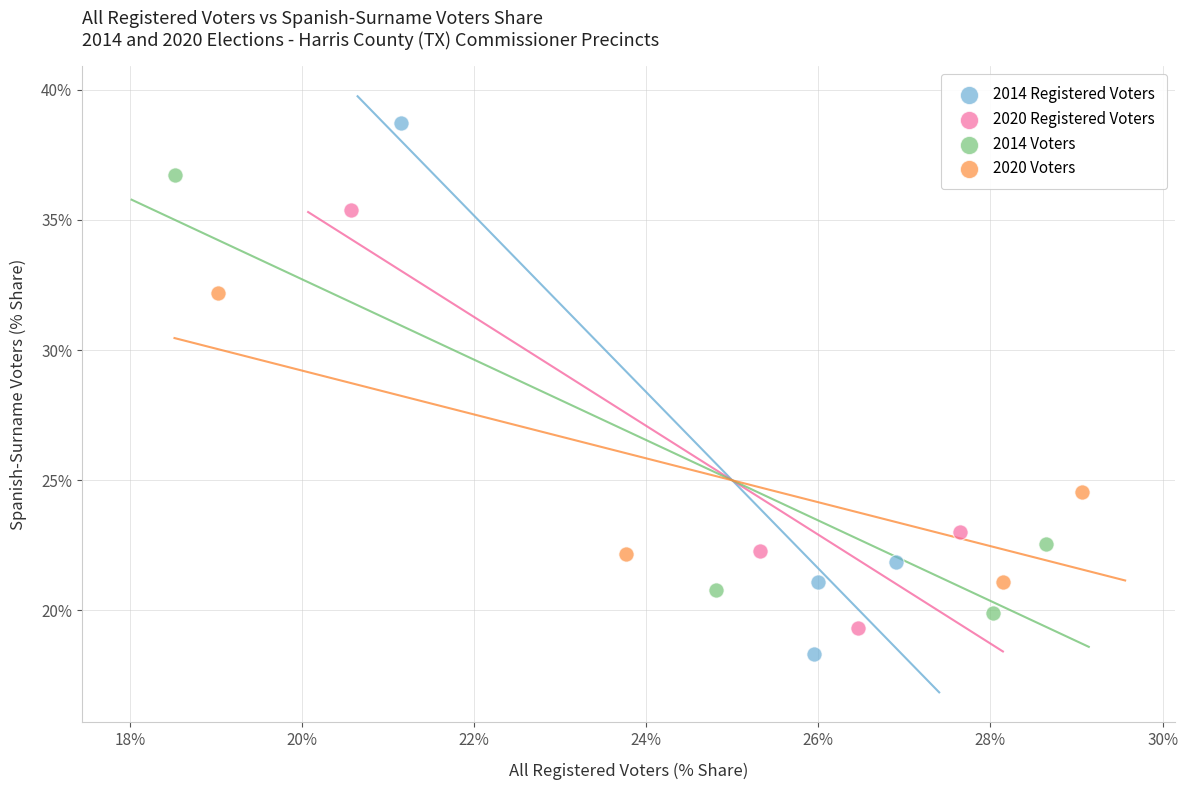

Which series contains the highest Y value?

2014 Registered Voters